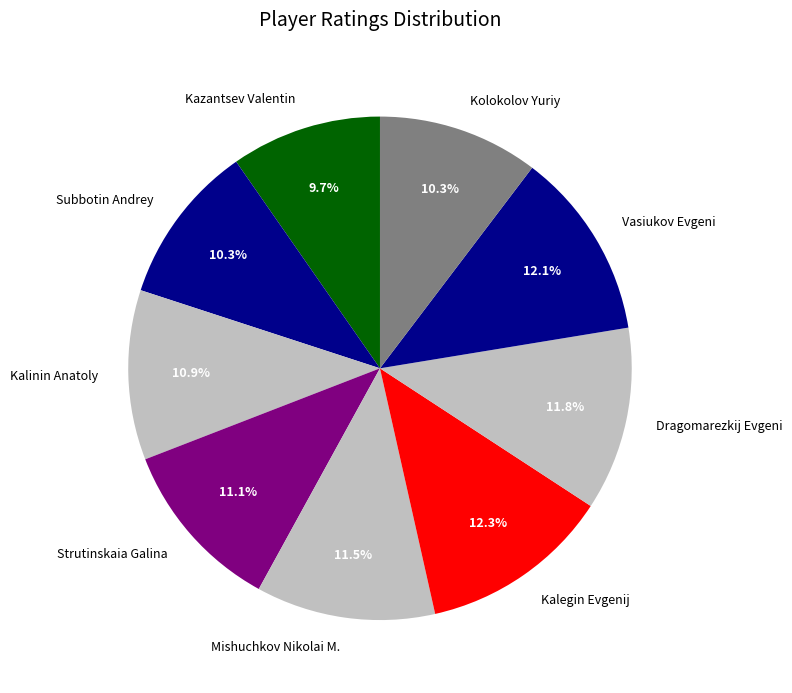

Is there a majority slice in this chart?

No